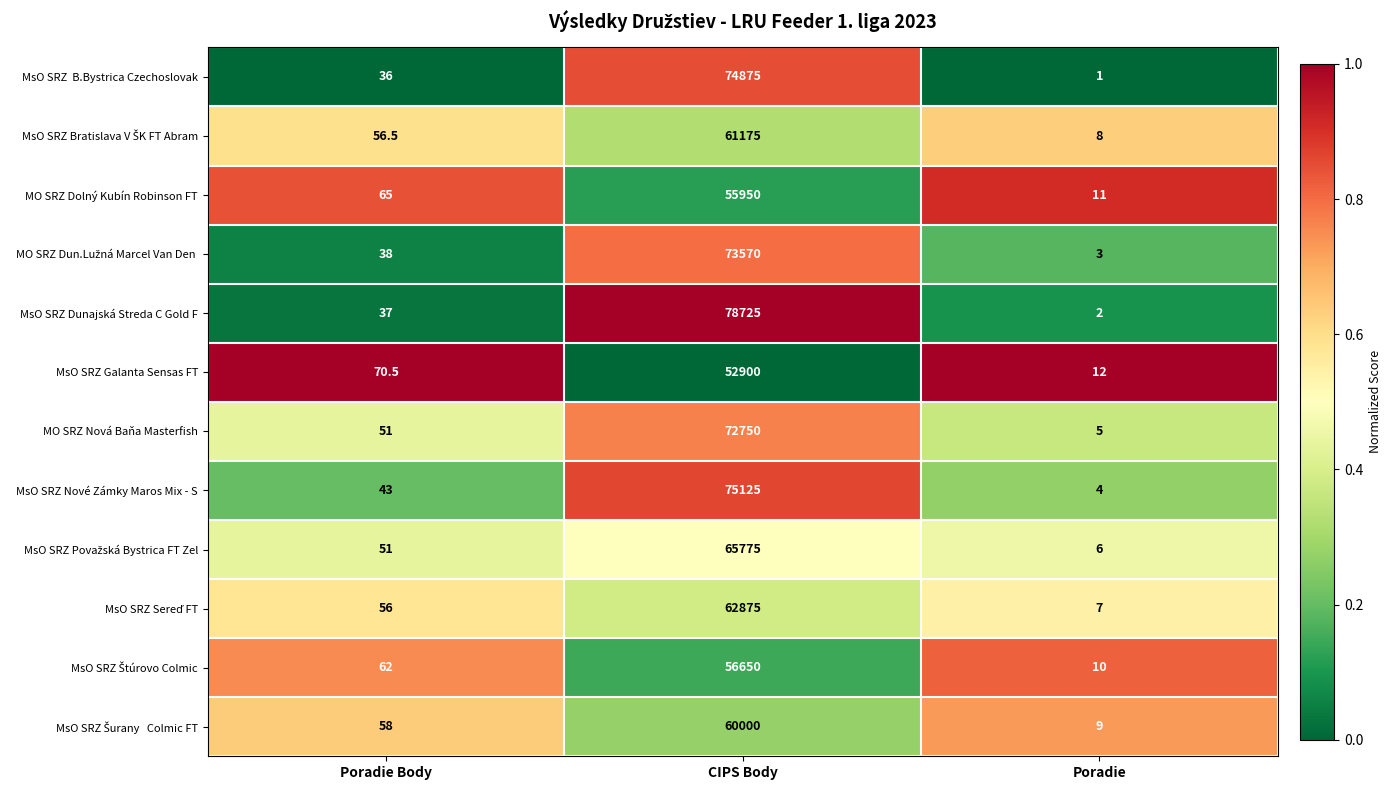

Which category has the highest value across all series?

CIPS Body